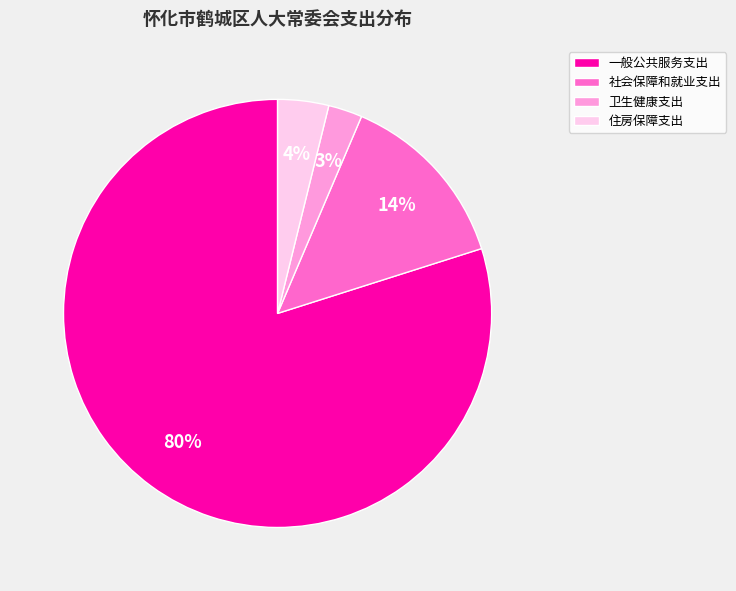

The 卫生健康支出 slice represents 3% of the pie. True or false?

True